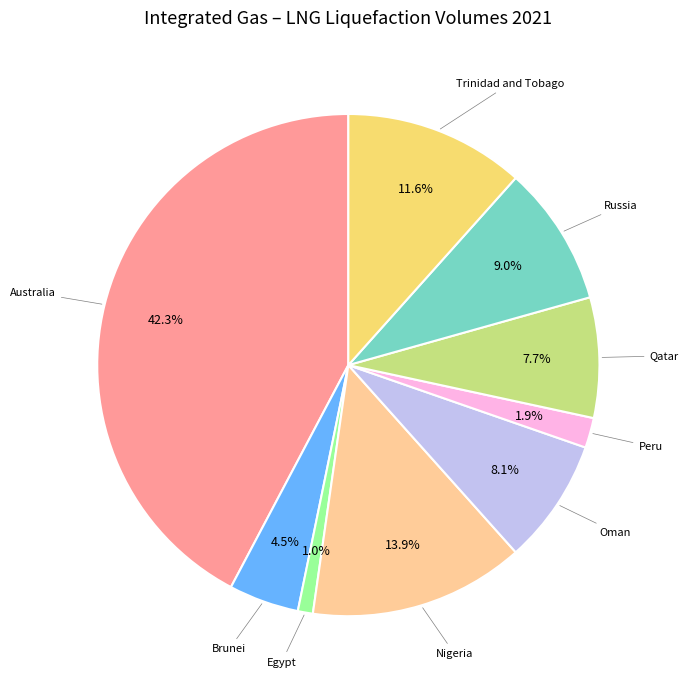

Does any single category account for the majority?

No